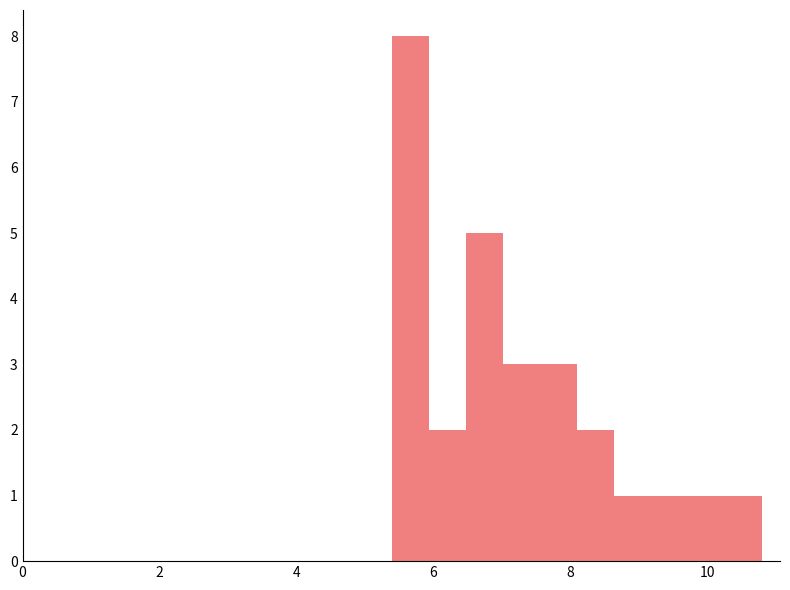

Read against the x-axis, roughly where is the centre of the tallest bar?

5.6